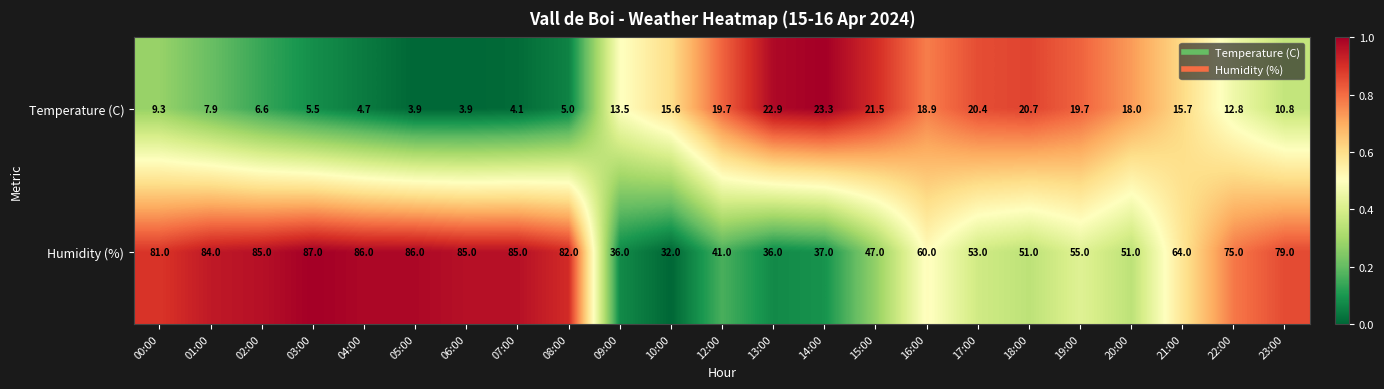

List the series in order of their overall mean, highest first.

Humidity (%), Temperature (C)